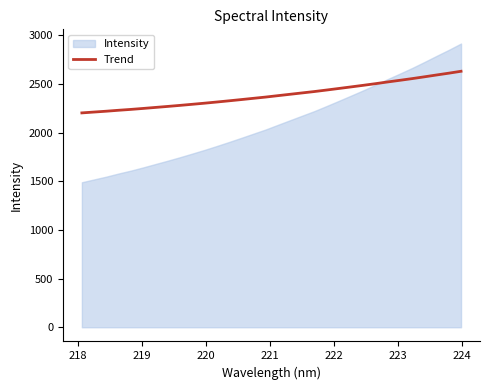

What is the minimum value for Trend?

2204.2